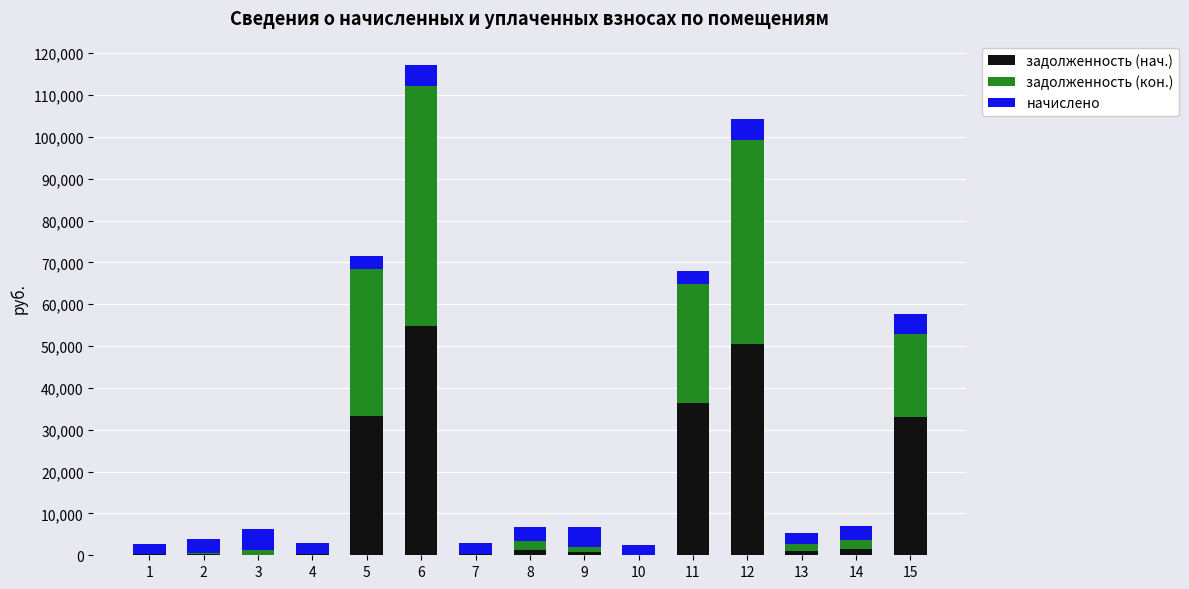

What is the sum of the задолженность (нач.) values at 6 and 5?

88253.7